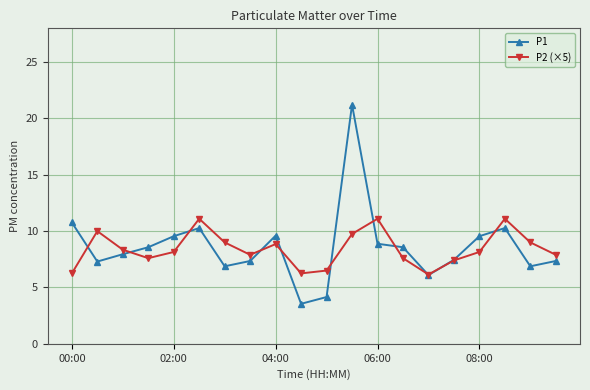

What is the value of the P1 point at the 4th from the left?

8.6